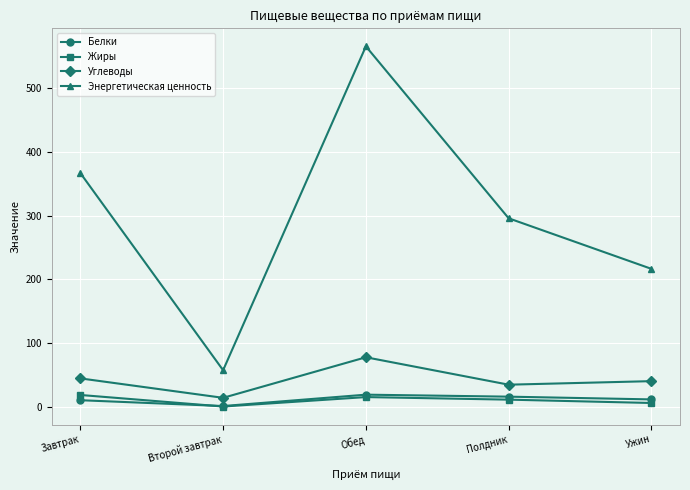

Which series has the largest range (max minus min)?

Энергетическая ценность